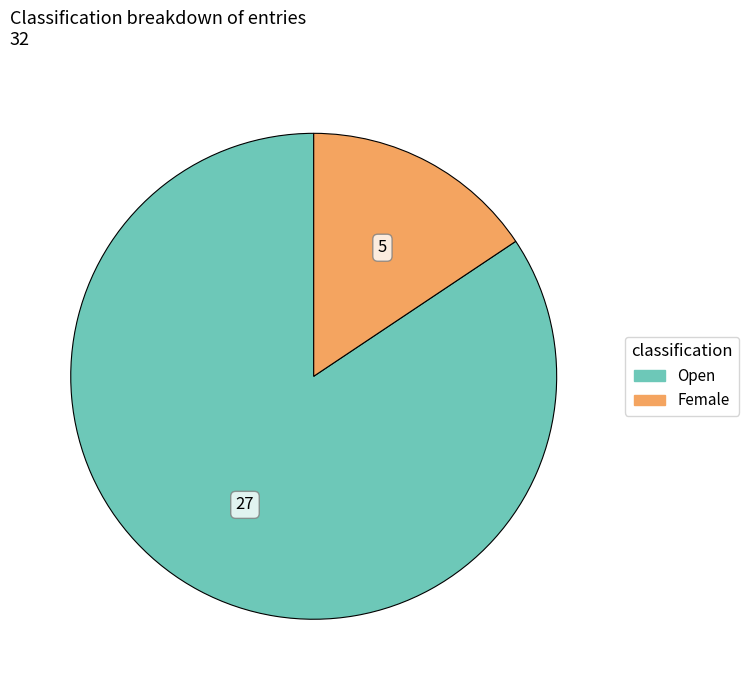

Is there a majority slice in this chart?

Yes